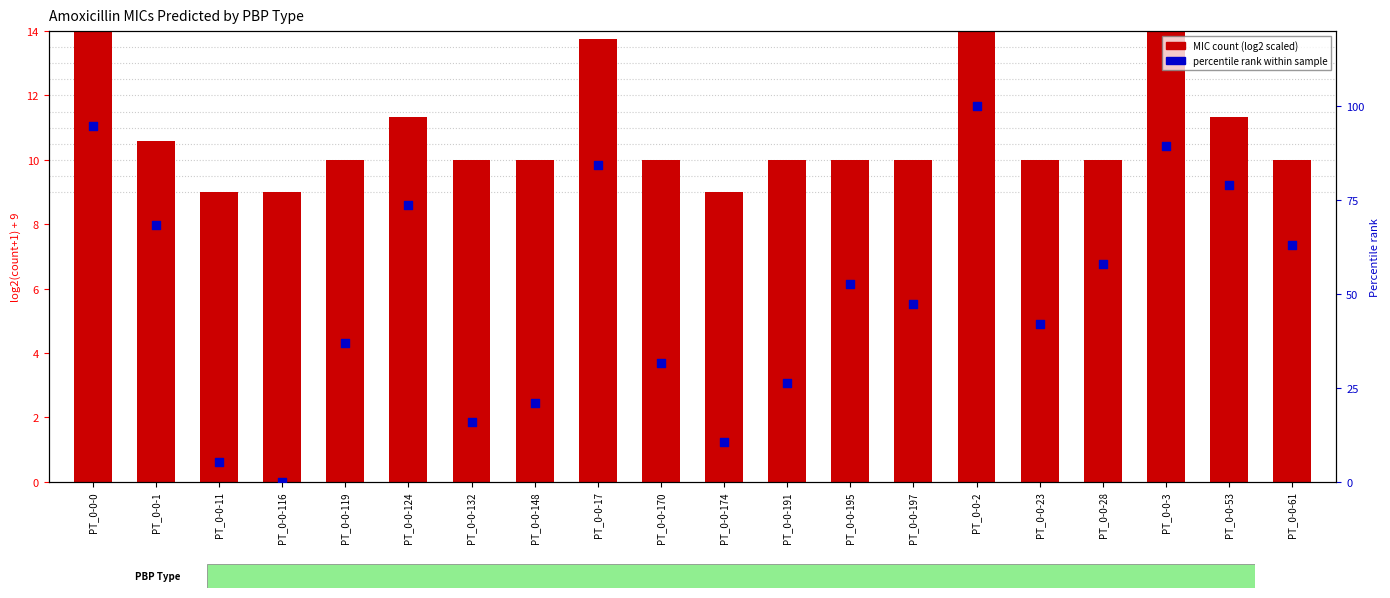

Which series reaches the minimum Y coordinate?

percentile rank